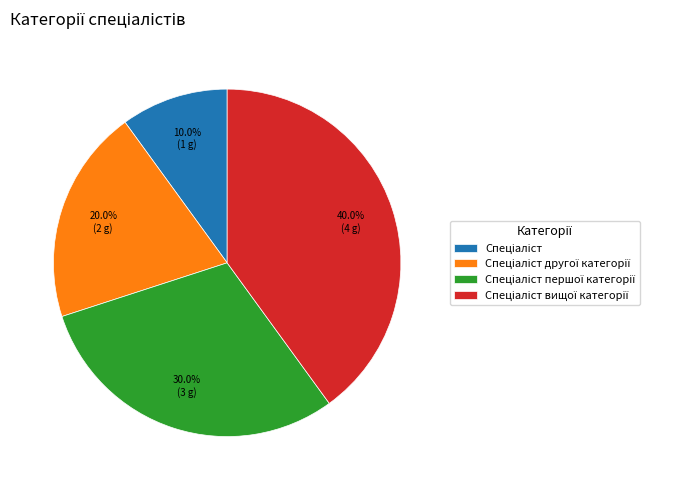

Is there a majority slice in this chart?

No